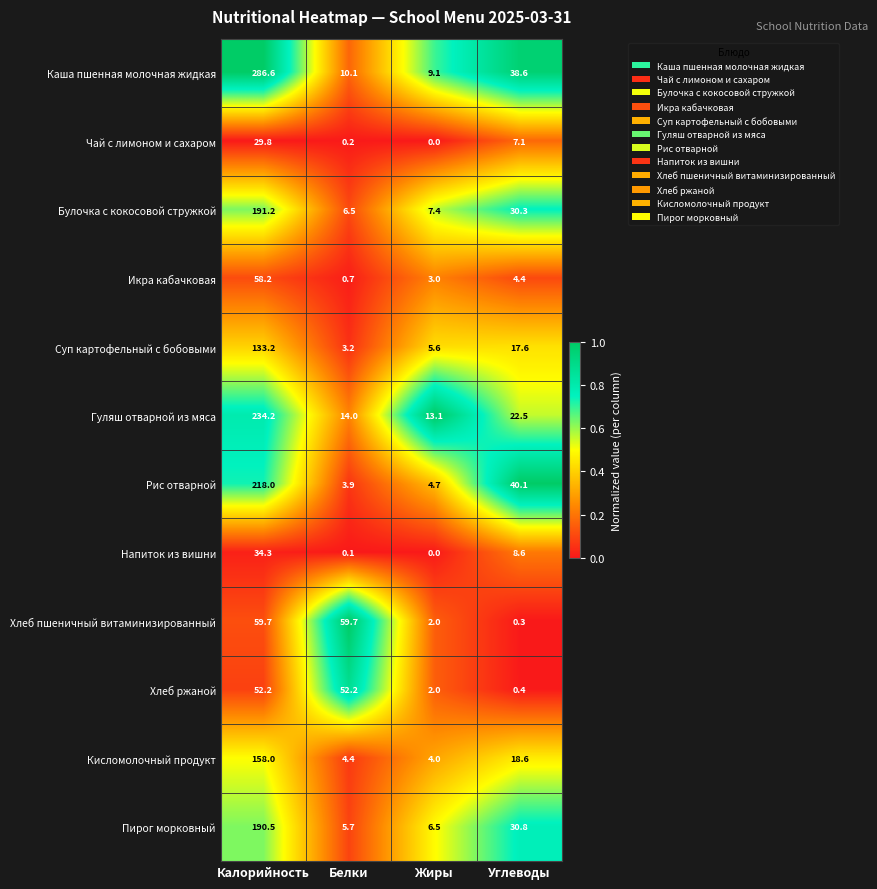

Between Белки and Углеводы, which series saw the biggest shift?

Хлеб пшеничный витаминизированный